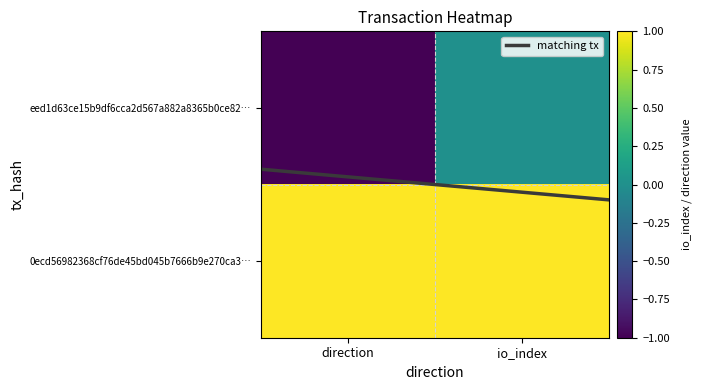

Rank the series by their average value, from lowest to highest.

eed1d63ce15b9df6cca2d567a882a8365b0ce82, 0ecd56982368cf76de45bd045b7666b9e270ca3